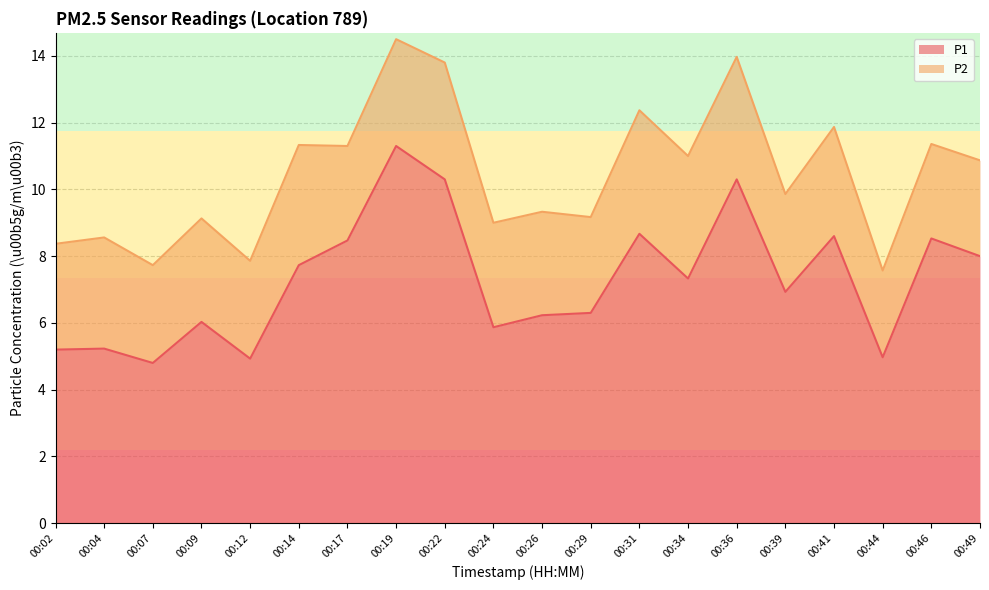

How many interior local valleys (lower than both neighbors) does the data have?

6